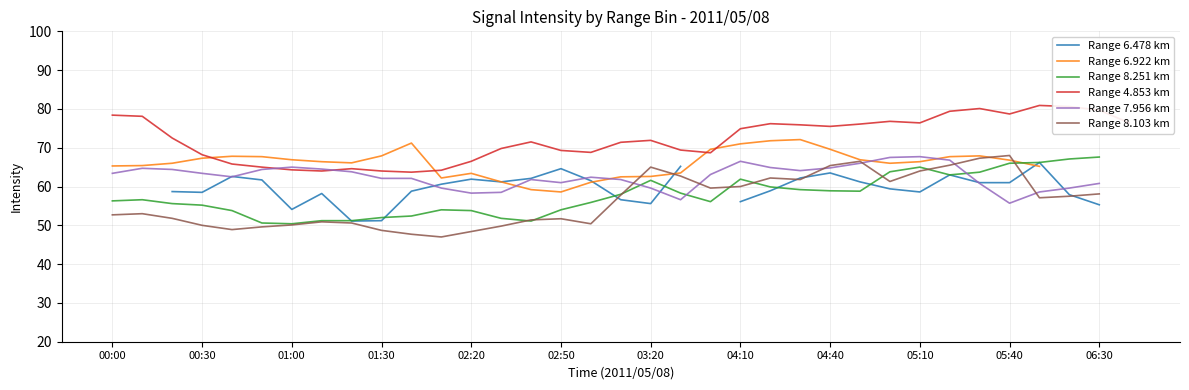

At which label does Range 4.853 km first exceed 72?

00:00